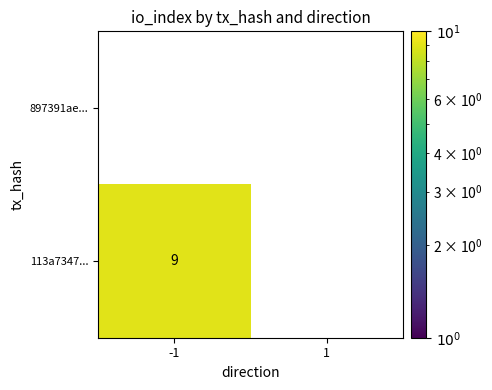

Reading right to left, what are all the values shown in this chart?

897391ae...: 1=0	-1=0
113a7347...: 1=0	-1=9